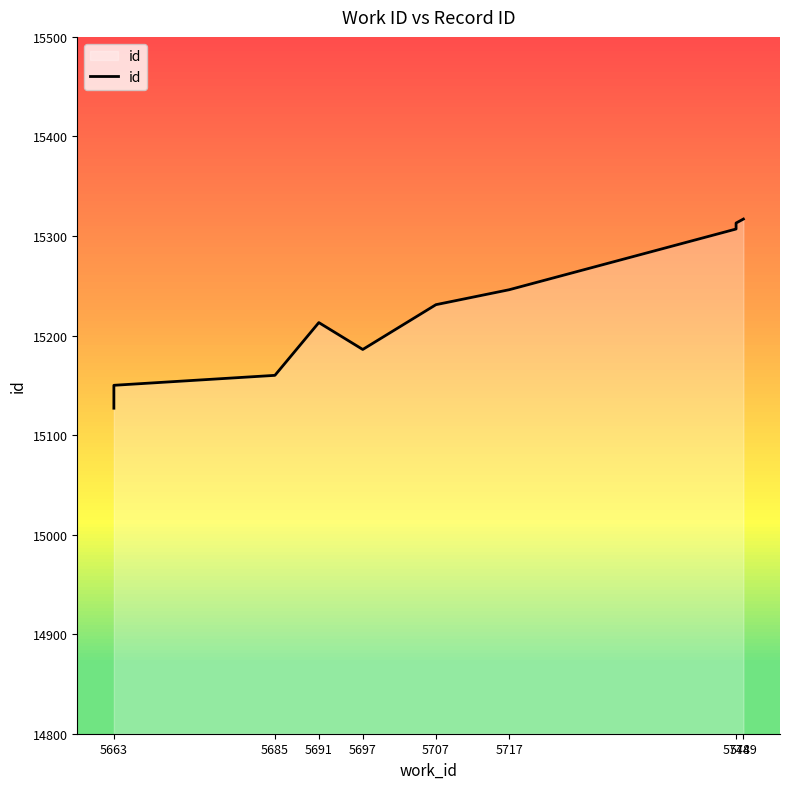

Is it true that the value at 5691 is 20718?

False